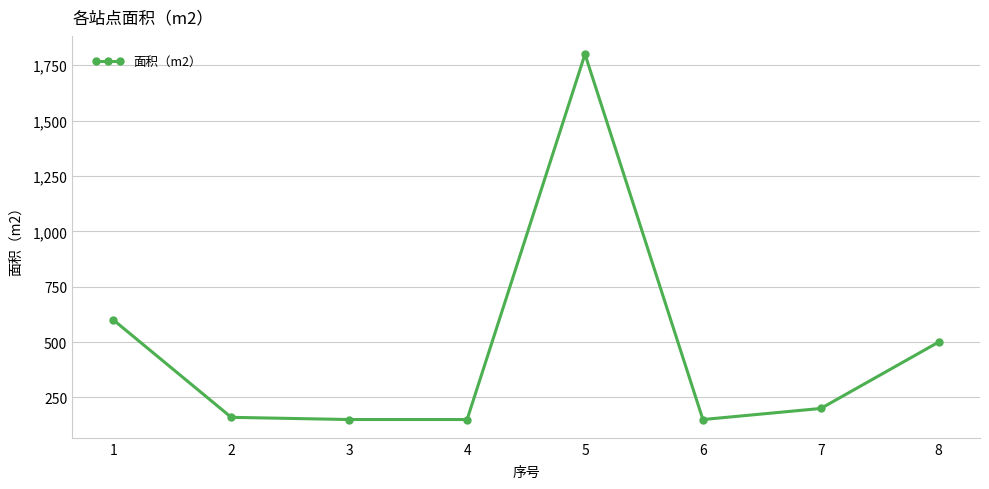

What is the ratio of the value at 2 to the value at 1?

0.3